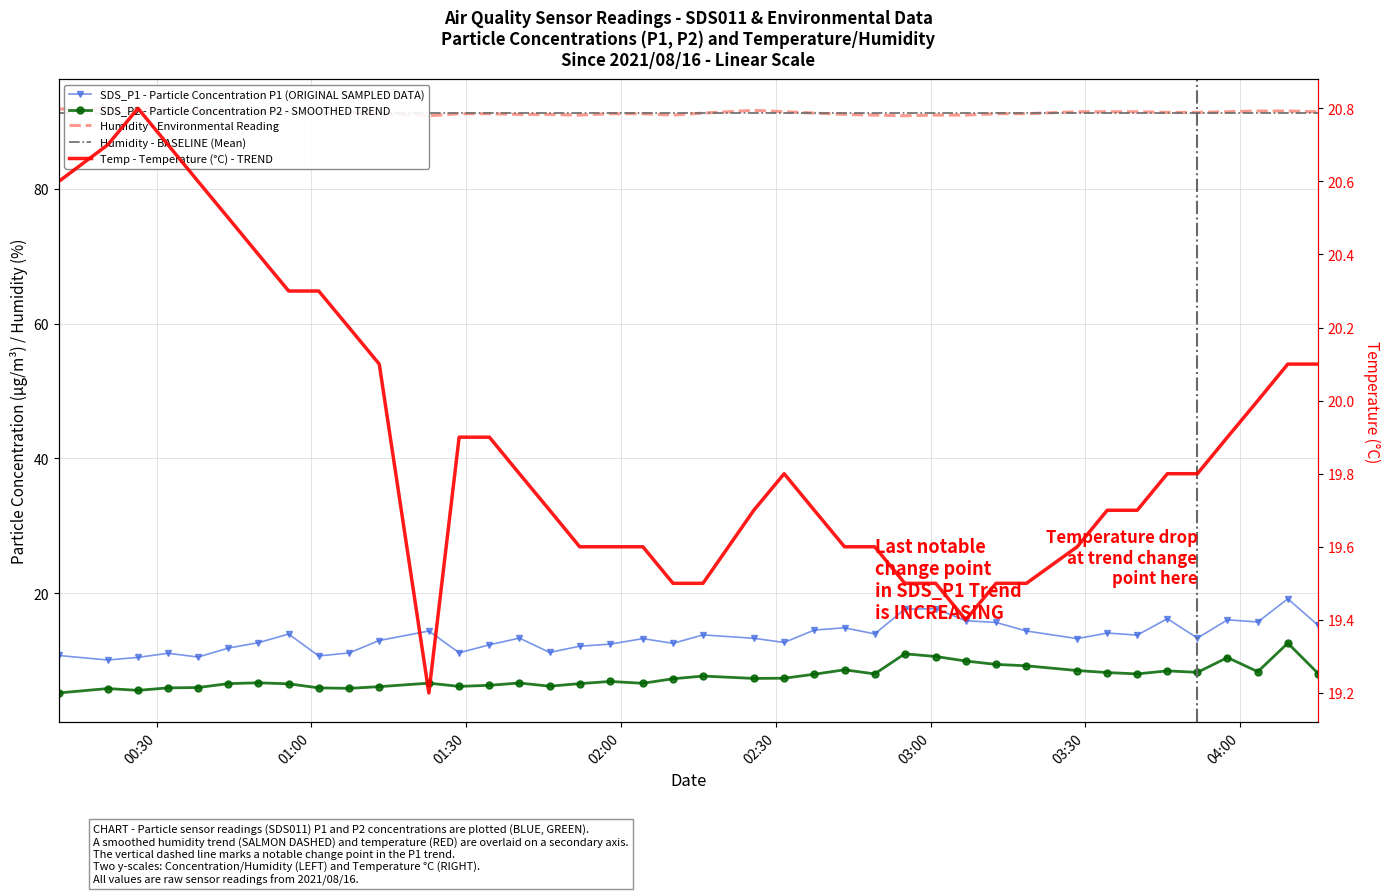

List the labels in order of Humidity value, largest first.

2021/08/16 00:20:31, 2021/08/16 00:26:23, 2021/08/16 00:11:02, 2021/08/16 00:32:13, 2021/08/16 02:25:45, 2021/08/16 04:03:26, 2021/08/16 04:09:15, 2021/08/16 00:38:02, 2021/08/16 00:43:54, 2021/08/16 02:31:38, 2021/08/16 03:28:26, 2021/08/16 03:34:15, 2021/08/16 03:40:04, 2021/08/16 03:57:33, 2021/08/16 04:15:08, 2021/08/16 00:49:44, 2021/08/16 00:55:36, 2021/08/16 01:01:25, 2021/08/16 03:45:54, 2021/08/16 03:51:44, 2021/08/16 01:07:18, 2021/08/16 02:15:54, 2021/08/16 02:37:28, 2021/08/16 01:13:09, 2021/08/16 01:28:38, 2021/08/16 01:34:30, 2021/08/16 01:57:54, 2021/08/16 02:04:15, 2021/08/16 03:12:42, 2021/08/16 03:18:35, 2021/08/16 01:40:19, 2021/08/16 01:46:11, 2021/08/16 02:43:20, 2021/08/16 01:52:00, 2021/08/16 02:10:05, 2021/08/16 02:49:11, 2021/08/16 03:01:00, 2021/08/16 03:06:50, 2021/08/16 01:22:46, 2021/08/16 02:55:01